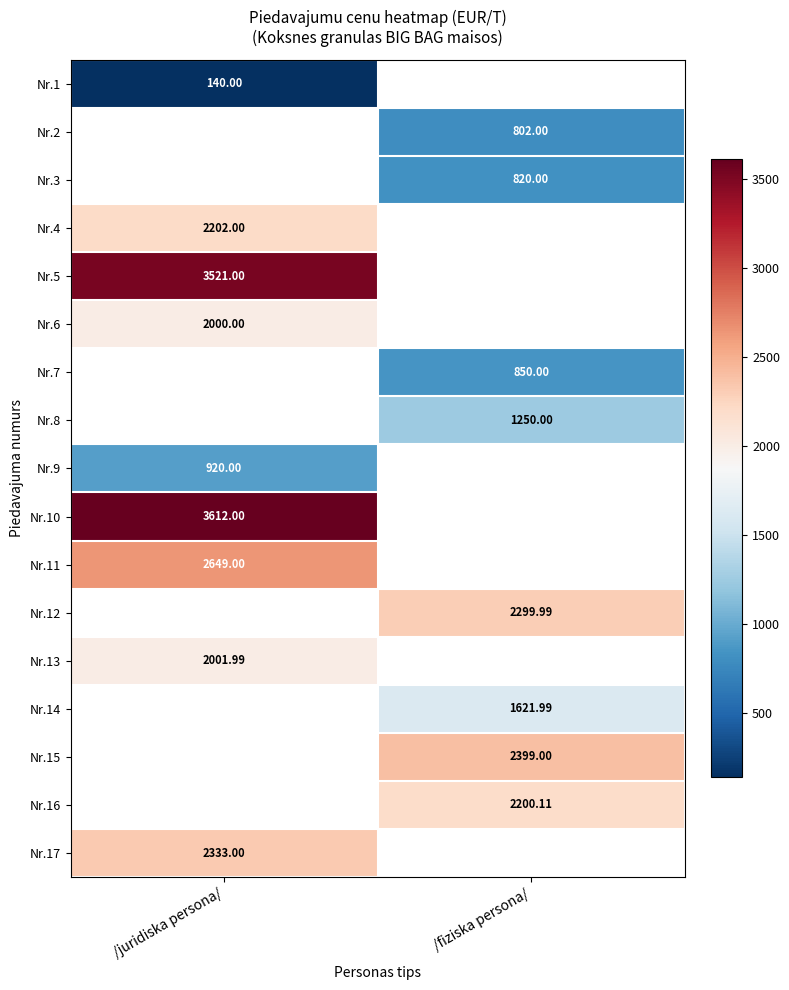

Is the value of Nr.13 at /juridiska persona/ greater than the value of Nr.11 at /juridiska persona/?

No